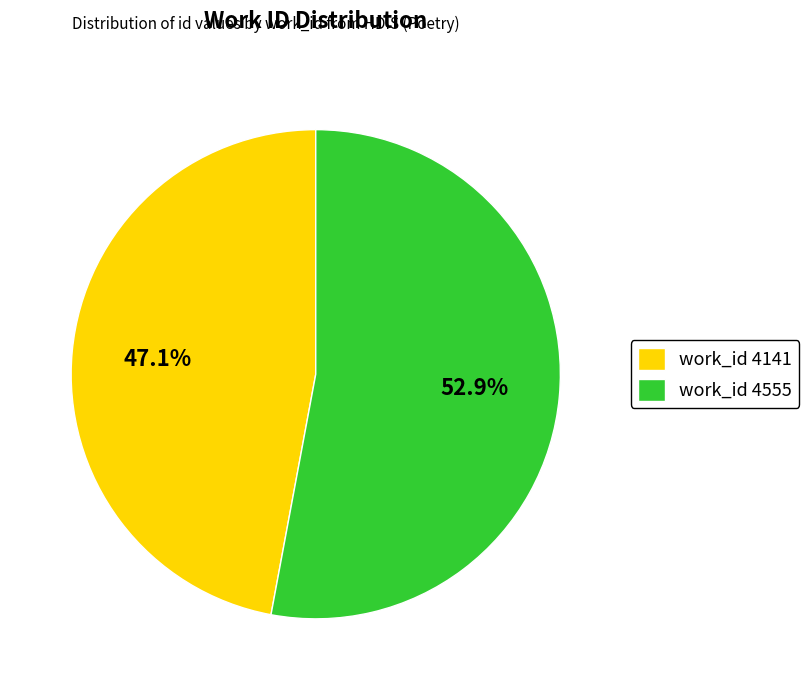

Which slice is the smallest?

work_id 4141